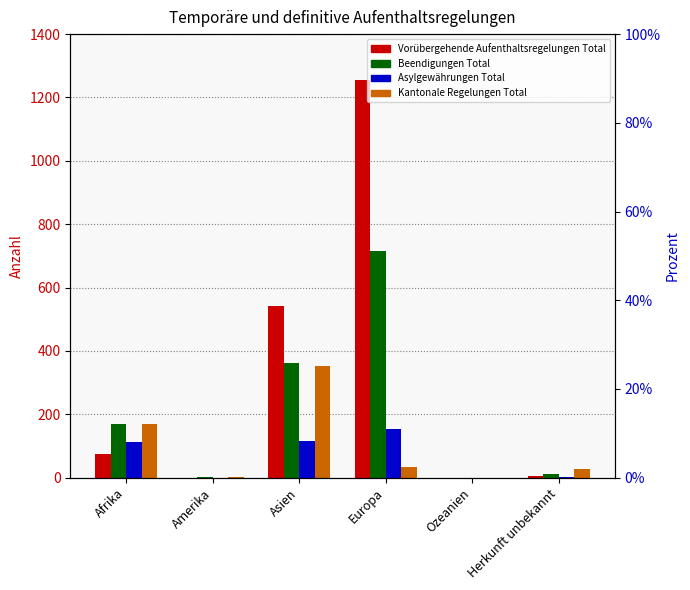

What is the difference between the maximum and minimum values in the Asylgewährungen Total series?

152